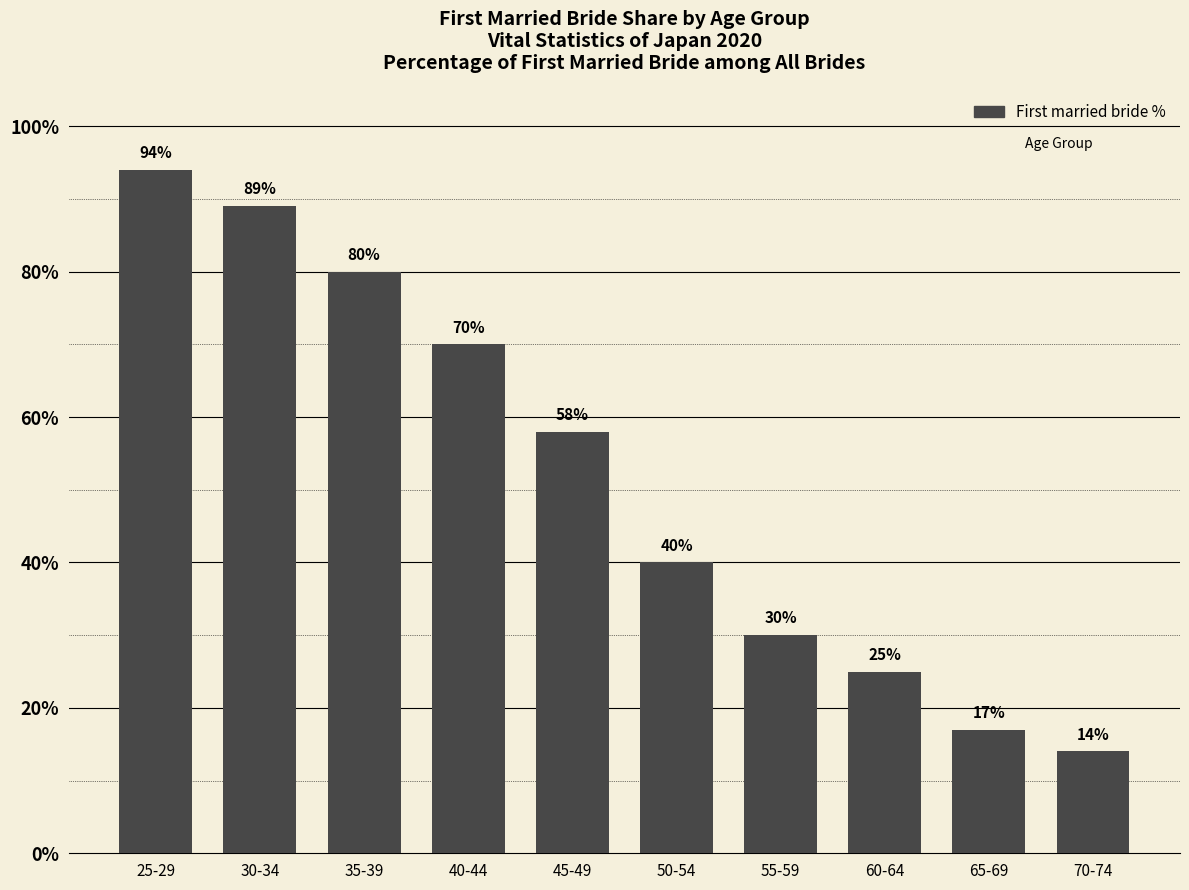

Reading left to right, transcribe all the data shown in this chart.

94	89	80	70	58	40	30	25	17	14